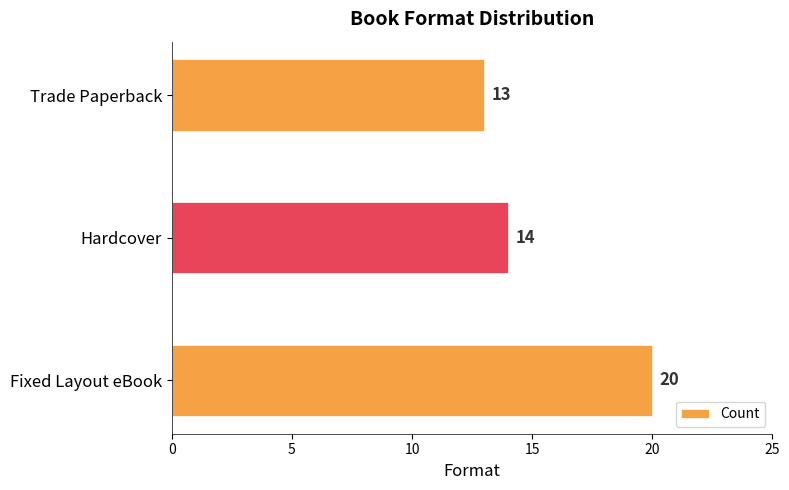

Does the chart contain stacked bars?

No